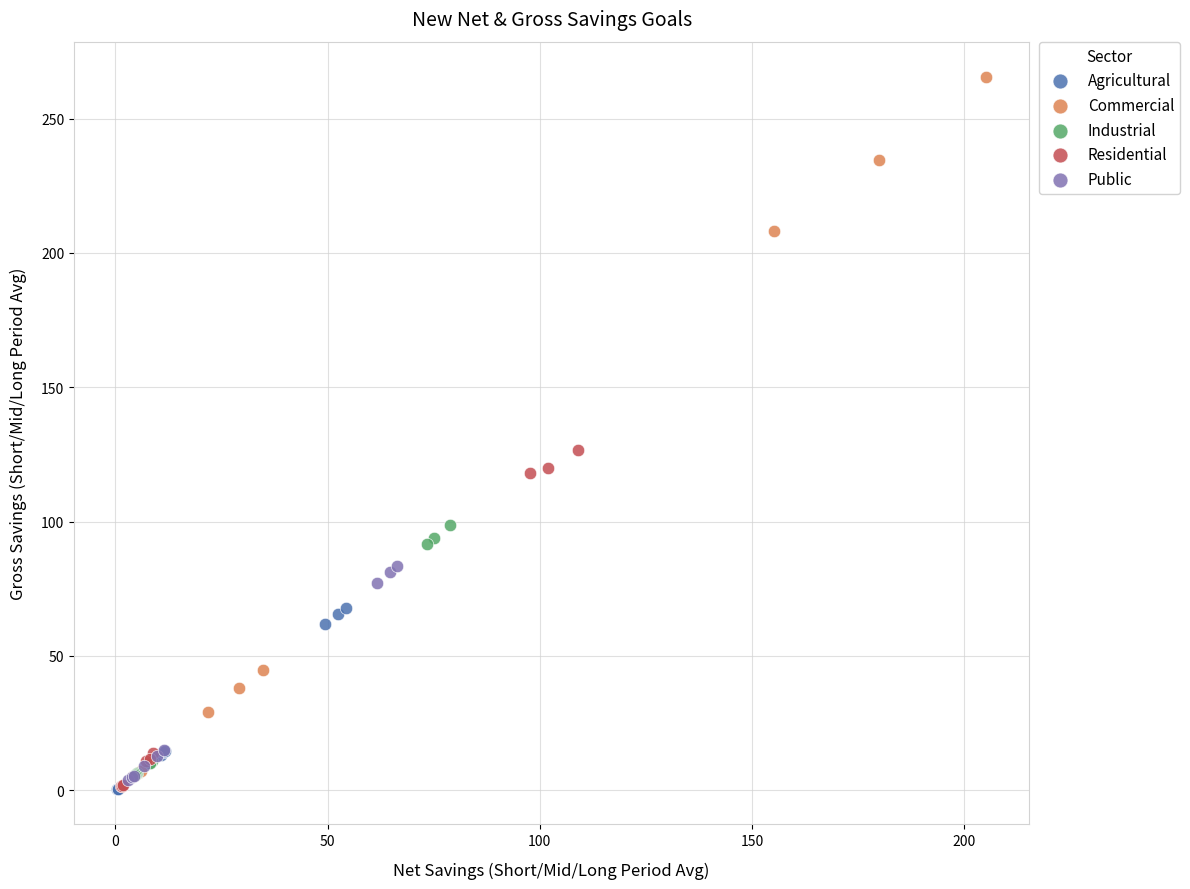

Which series has the largest Y range (max minus min)?

Commercial